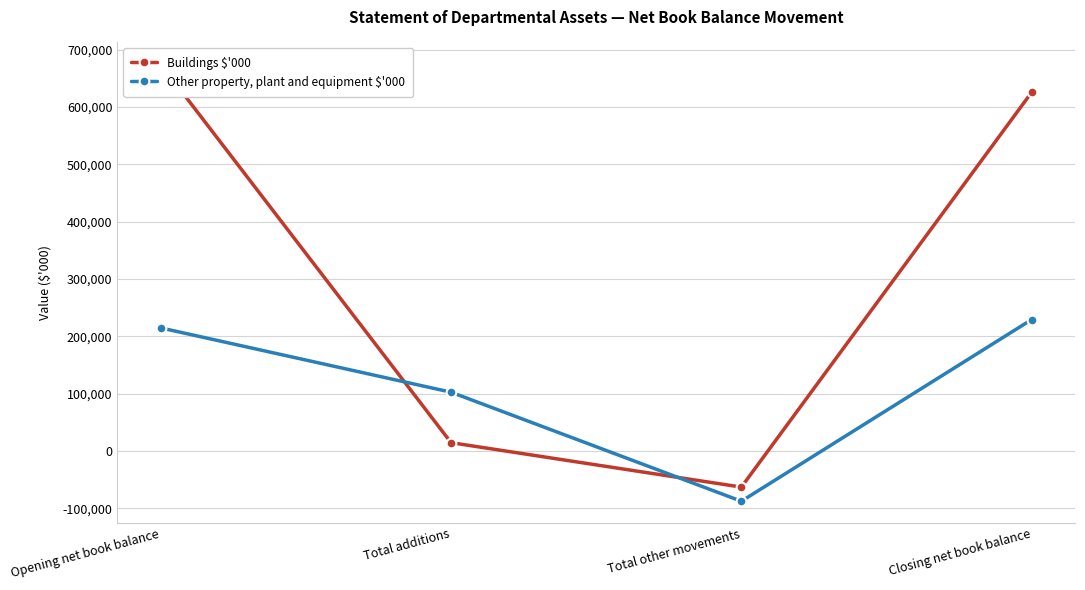

Which series ends up on top after the final intersection of Other property, plant and equipment $'000 and Buildings $'000?

Buildings $'000